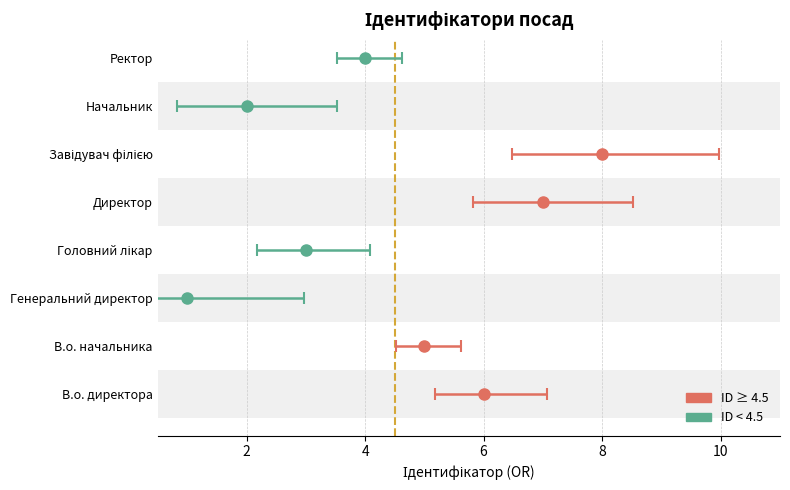

What is the label of the 7th bar from the right?

В.о. начальника